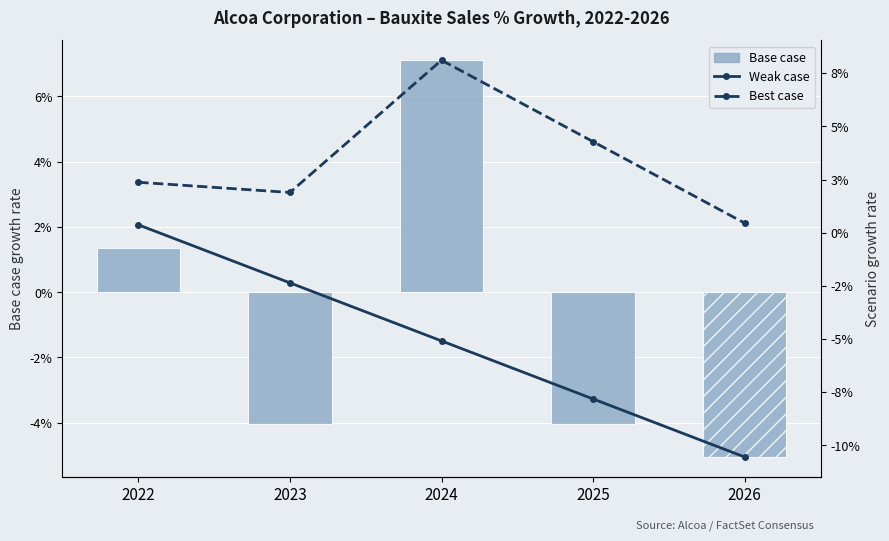

How many categories are shown in the chart?

5